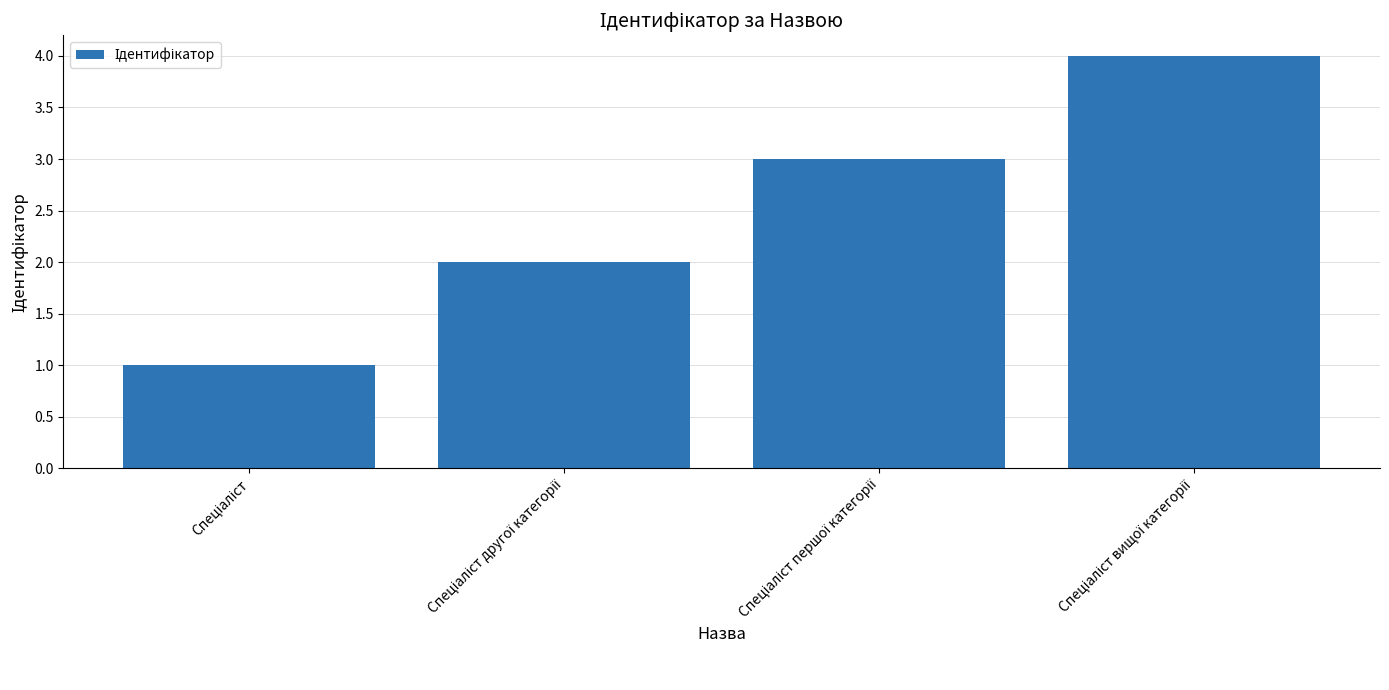

What is the greatest value displayed?

4